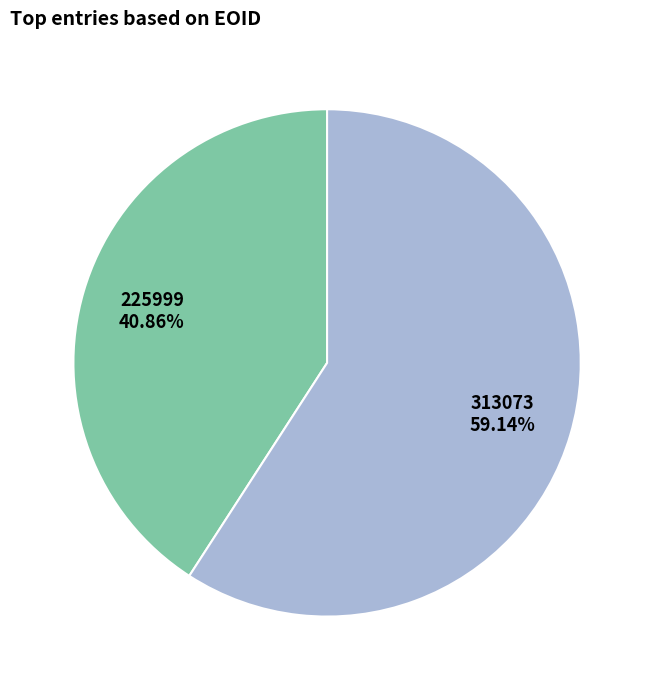

To the nearest percent, what is the difference between the largest and smallest slice percentages?

18%